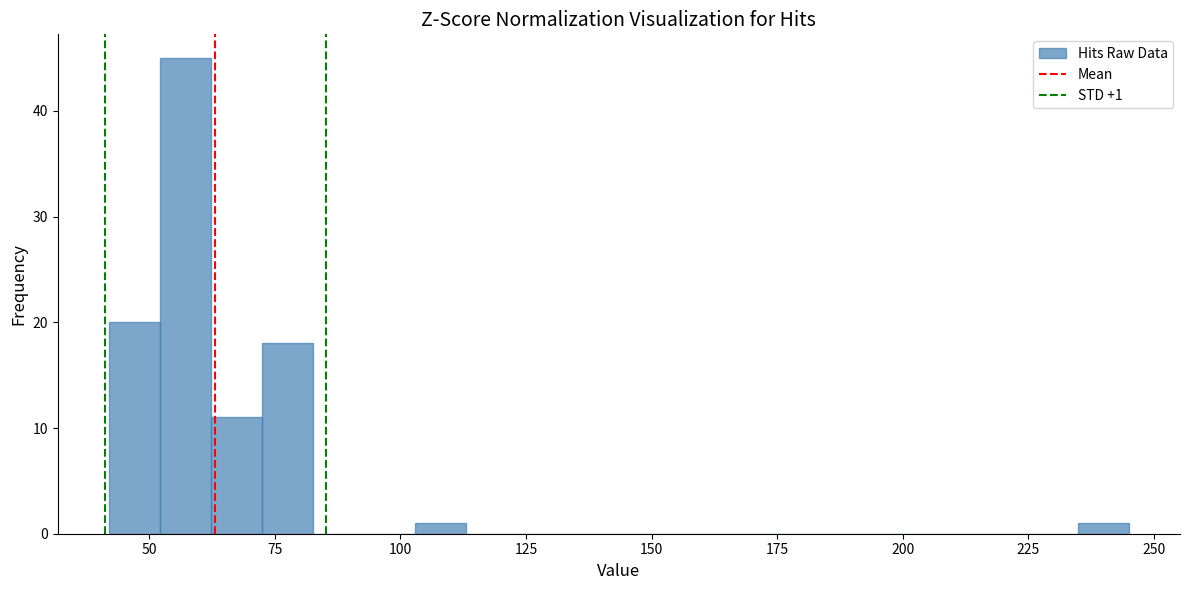

Read against the x-axis, roughly where is the centre of the tallest bar?

55